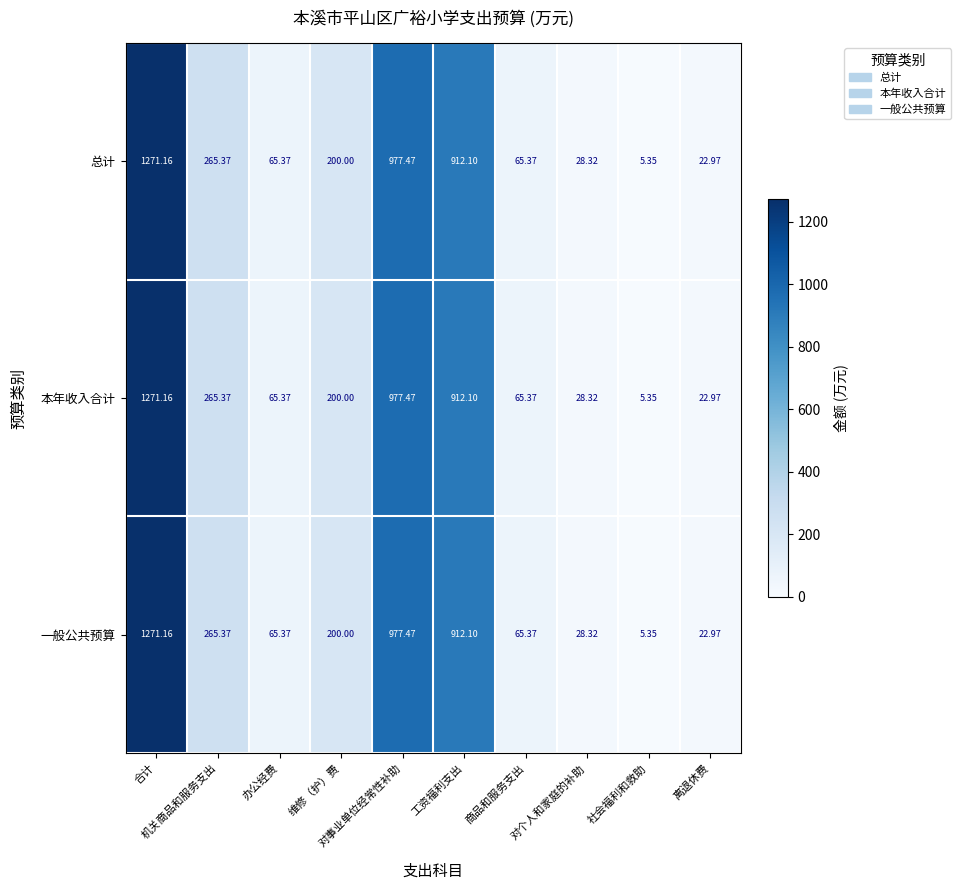

How many data points does each series have?

10